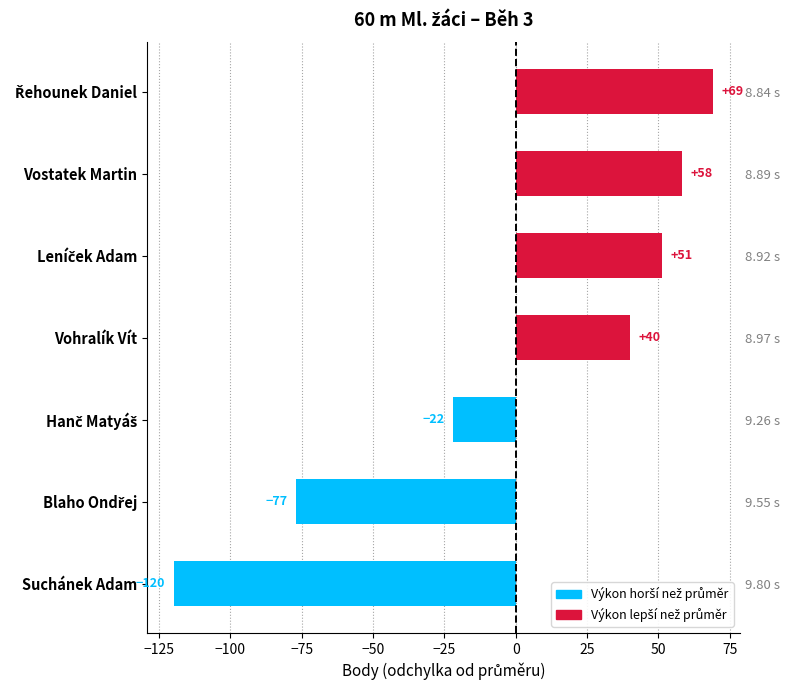

How many data points are above 40?

4